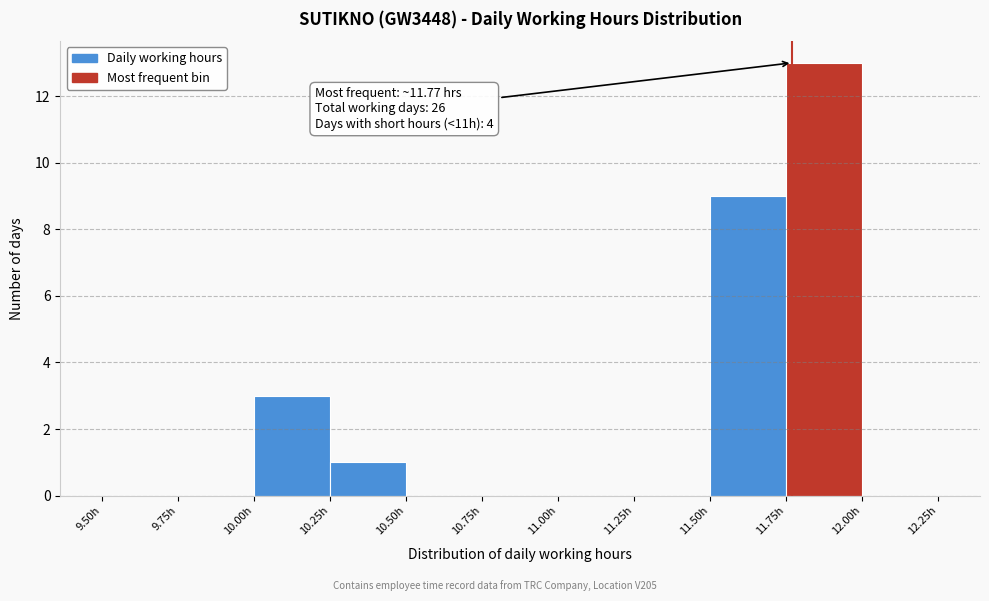

Over which range of the x-axis is the bar tallest?

11.75 to 12.00